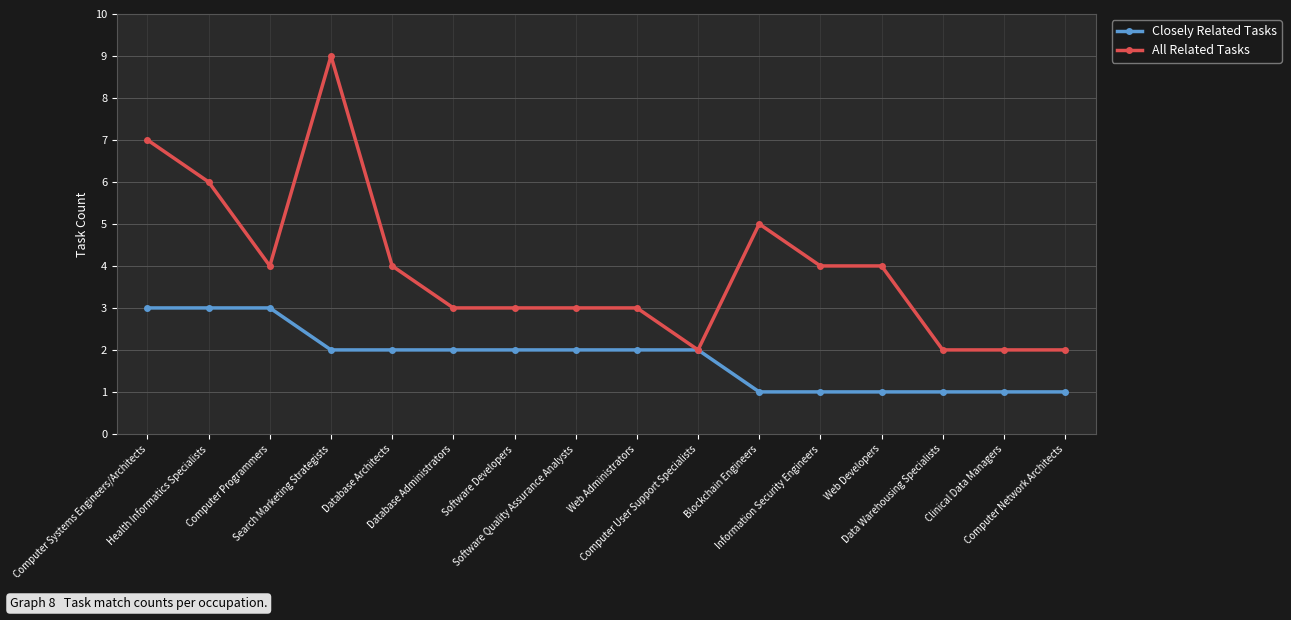

What is the average value of the Closely Related Tasks series?

2